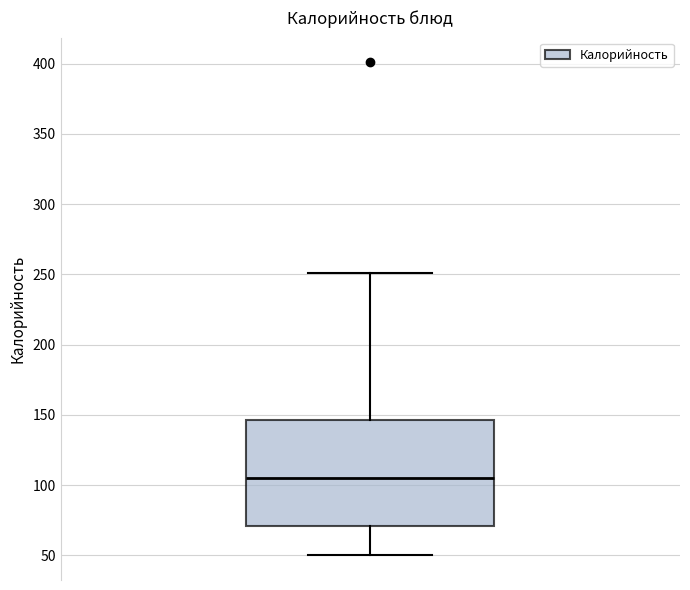

Transcribe this box plot: give where the median line is, the range the box spans, and where the two whiskers end, as read against the y-axis. The values are not printed on the chart, so give them approximately, as read against the axis.

median 105, box 70 to 145, whiskers 50 to 250